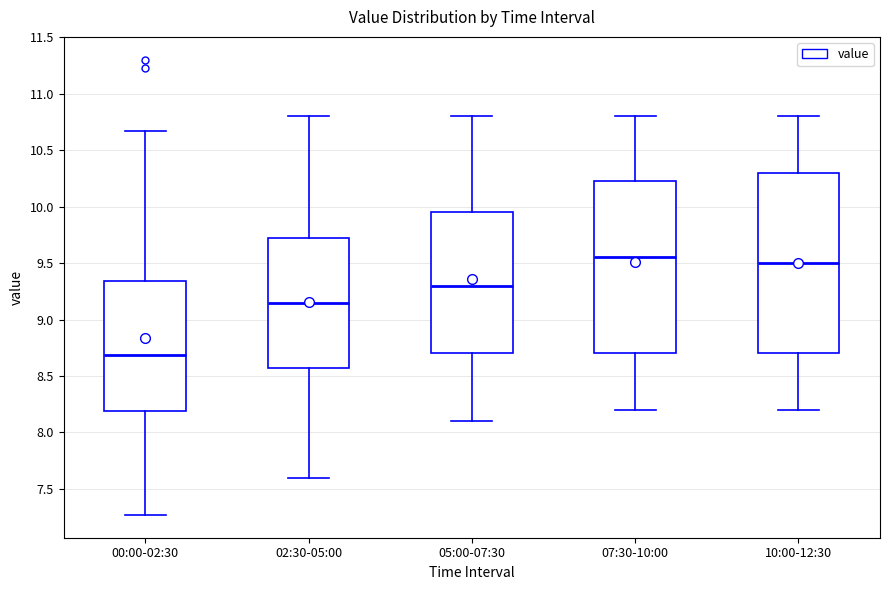

Reading left to right, read every box against the y-axis: the position of its median line, the range the box covers, and the ends of its whiskers. The values are not printed on the chart, so give them approximately, as read against the axis.

00:00-02:30: median 8.70, box 8.20 to 9.35, whiskers 7.25 to 10.65
02:30-05:00: median 9.15, box 8.60 to 9.75, whiskers 7.60 to 10.80
05:00-07:30: median 9.30, box 8.70 to 9.95, whiskers 8.10 to 10.80
07:30-10:00: median 9.55, box 8.70 to 10.25, whiskers 8.20 to 10.80
10:00-12:30: median 9.50, box 8.70 to 10.30, whiskers 8.20 to 10.80